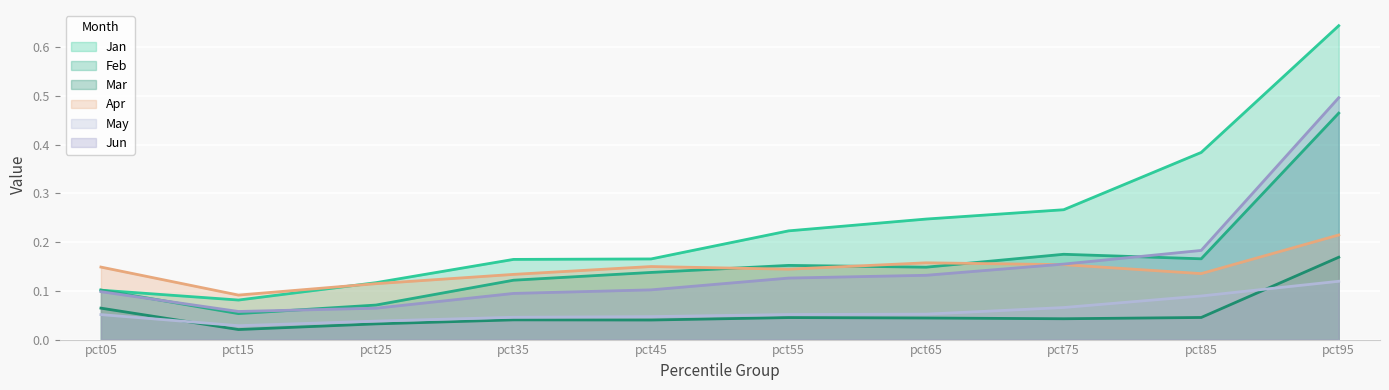

What is the maximum value for Mar?

0.2